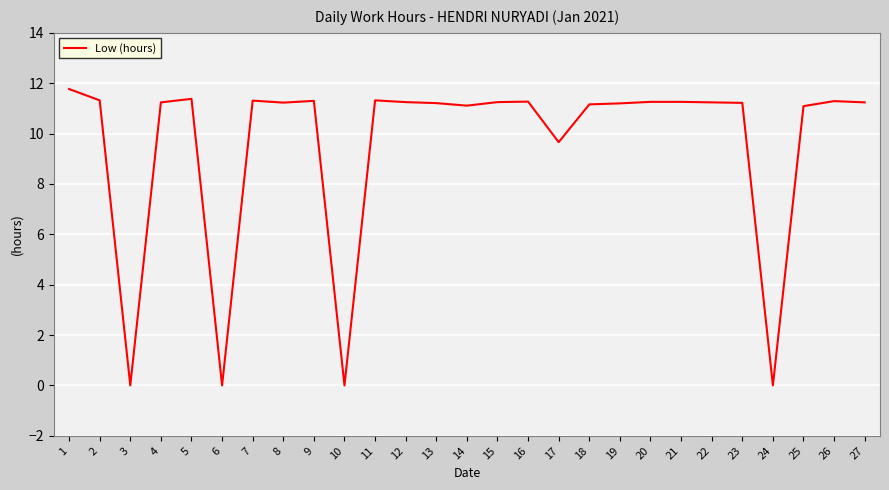

What is the difference between the maximum and minimum values?

11.8